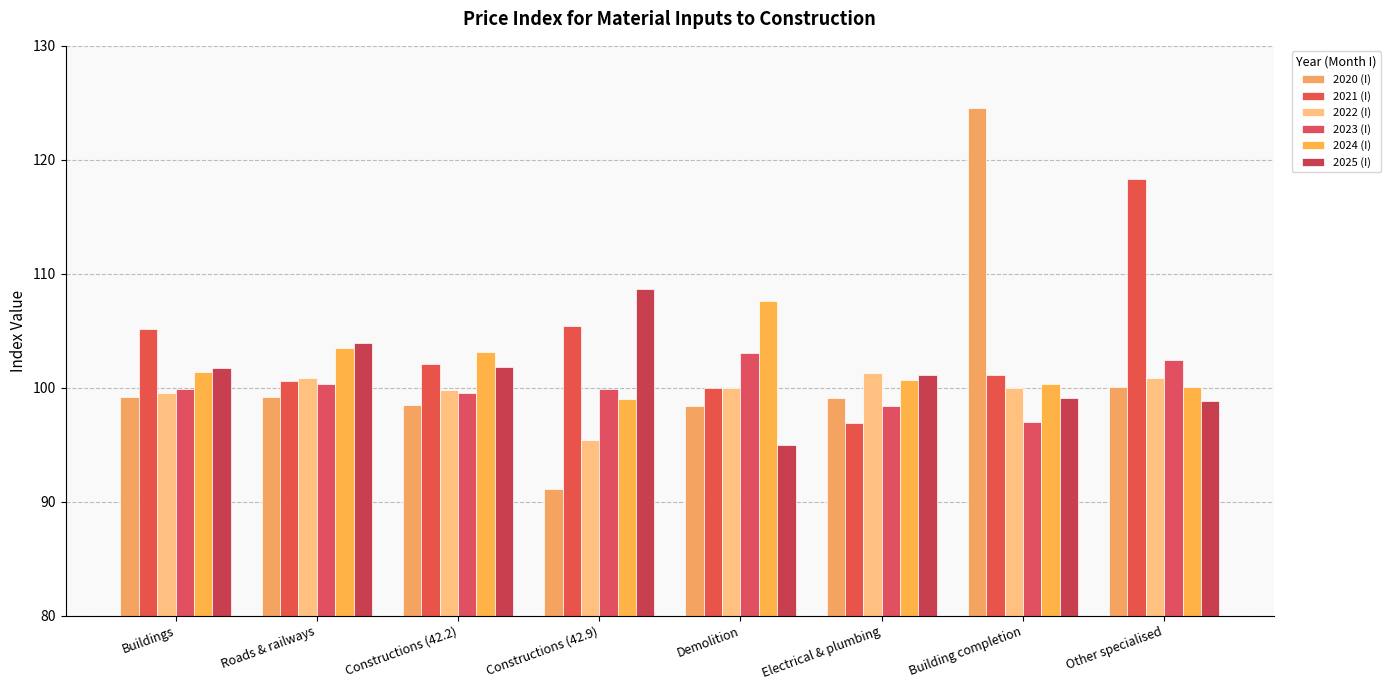

True or false: 2024 (I) has a value of 167.7 at Electrical & plumbing.

False